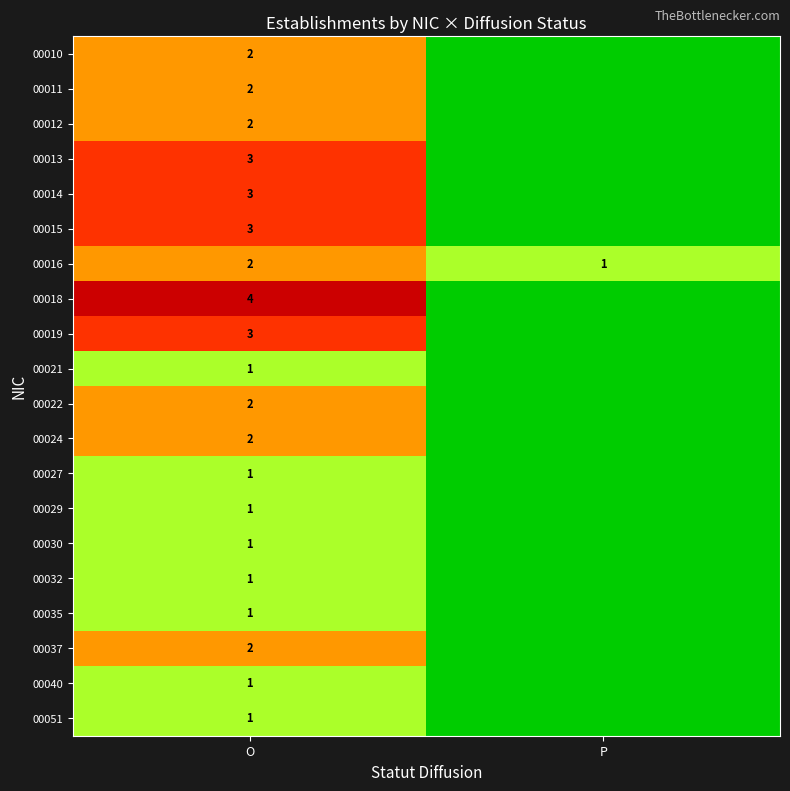

True or false: 00032 has a value of 0 at O.

False